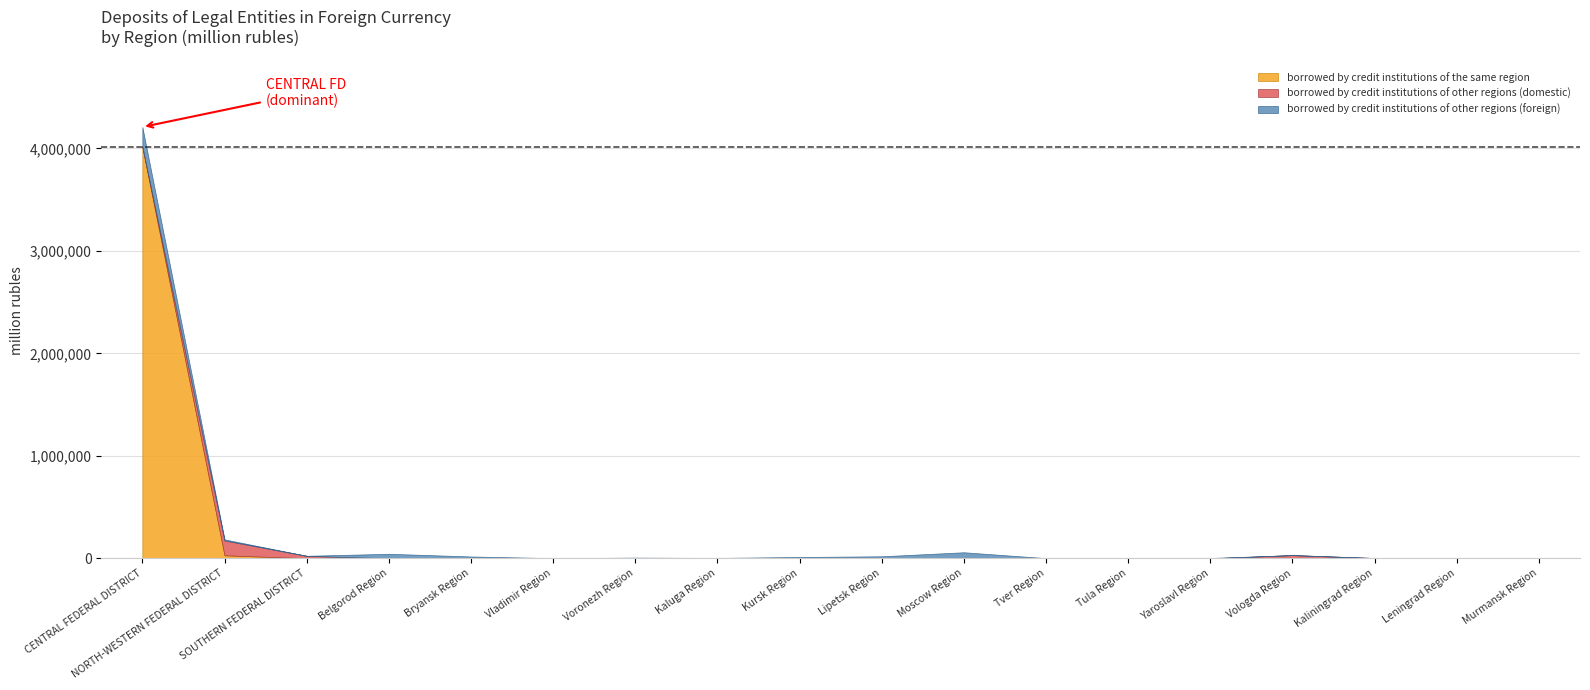

Where is the first local minimum for borrowed by credit institutions of other regions (domestic)?

Kaliningrad Region